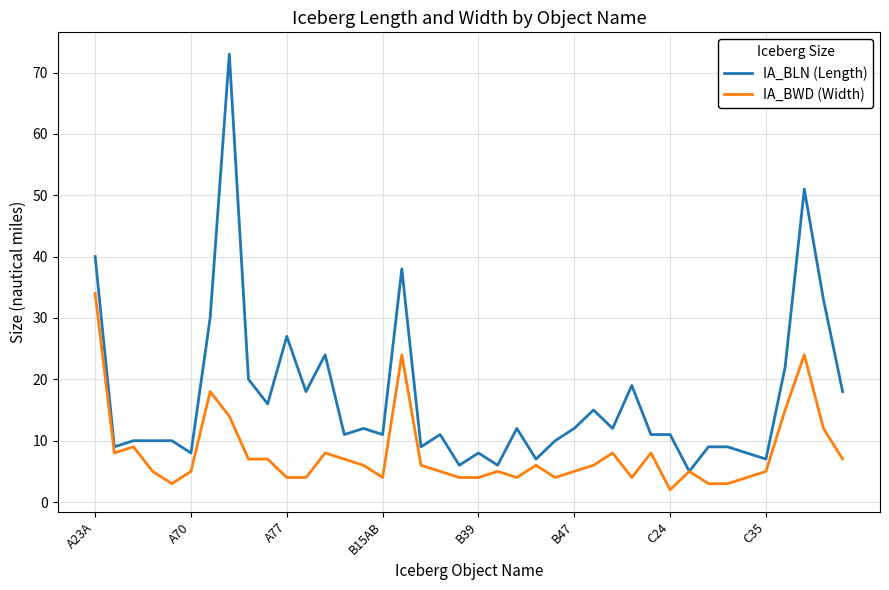

Which series has the largest range (max minus min)?

IA_BLN (Length)